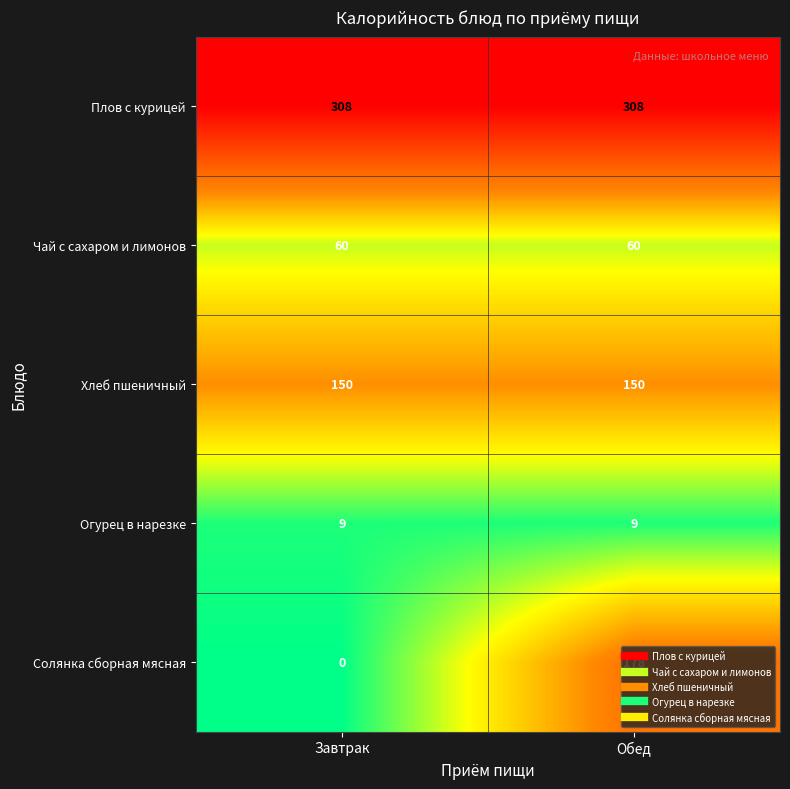

What is the sum of the Хлеб пшеничный values at Завтрак and Обед?

300